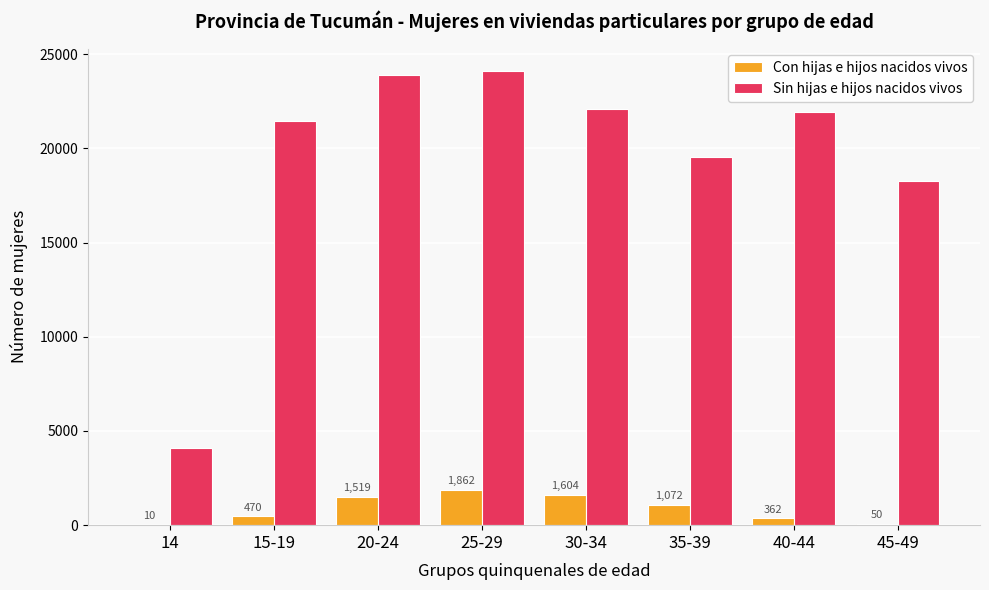

Is it true that Sin hijas e hijos nacidos vivos equals 21449 at 15-19?

True